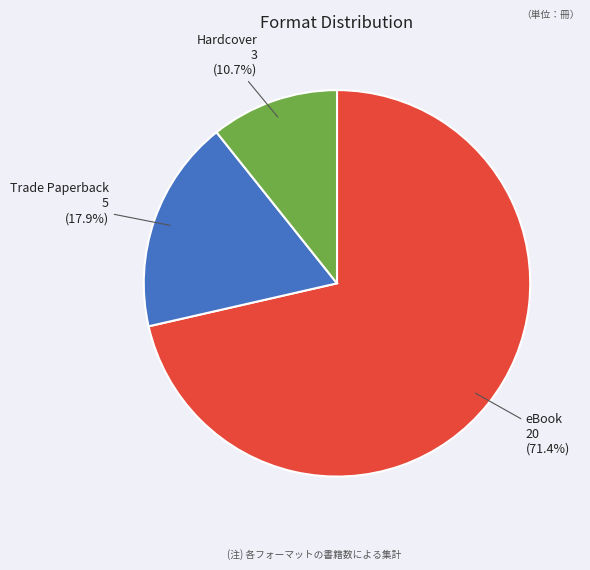

What is the smallest slice in the pie chart?

Hardcover